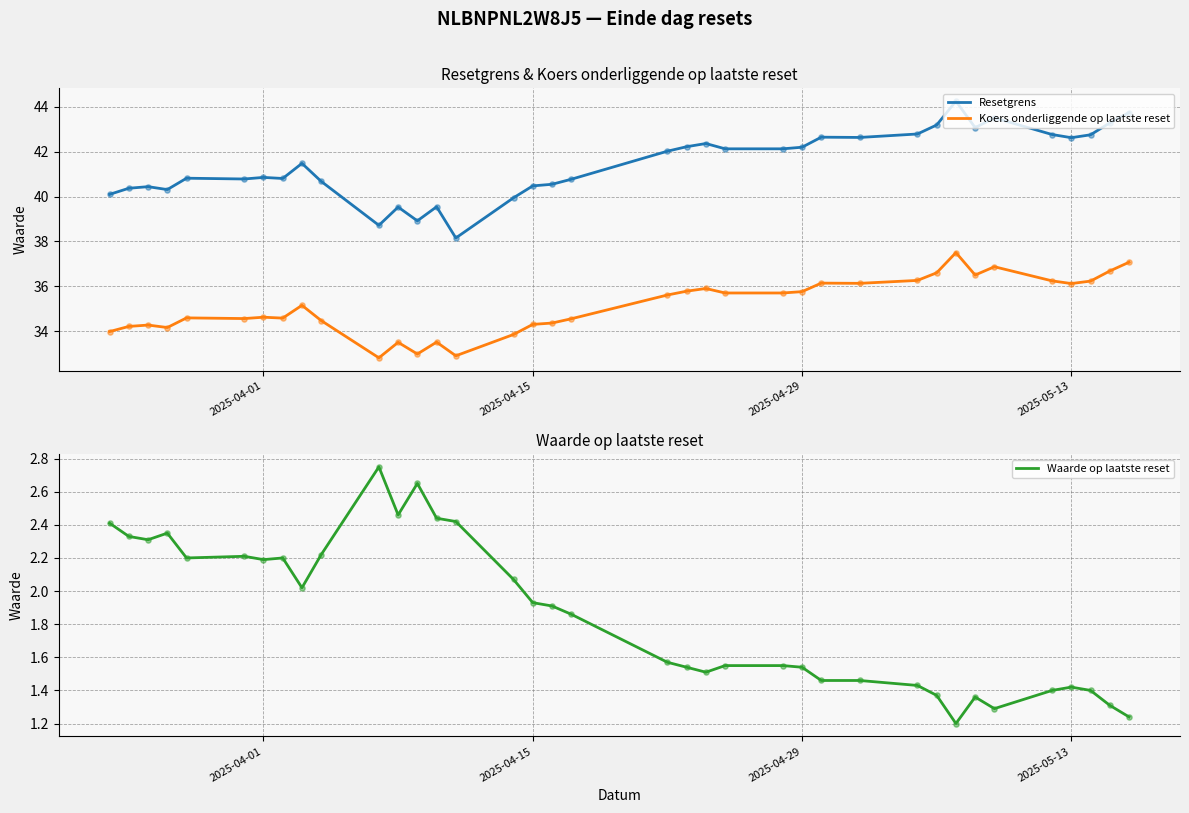

What are all the series names shown in the legend?

Resetgrens, Koers onderliggende op laatste reset, Waarde op laatste reset